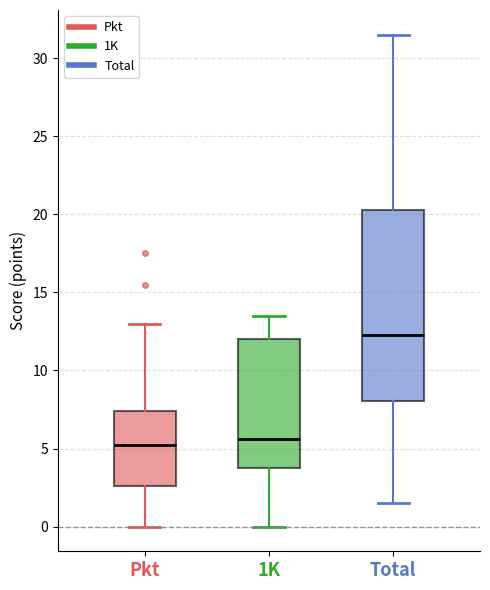

Reading left to right, read every box against the y-axis: the position of its median line, the range the box covers, and the ends of its whiskers. The values are not printed on the chart, so give them approximately, as read against the axis.

Pkt: median 5.5, box 2.5 to 7.5, whiskers 0.0 to 13.0
1K: median 5.5, box 4.0 to 12.0, whiskers 0.0 to 13.5
Total: median 12.5, box 8.0 to 20.5, whiskers 1.5 to 31.5